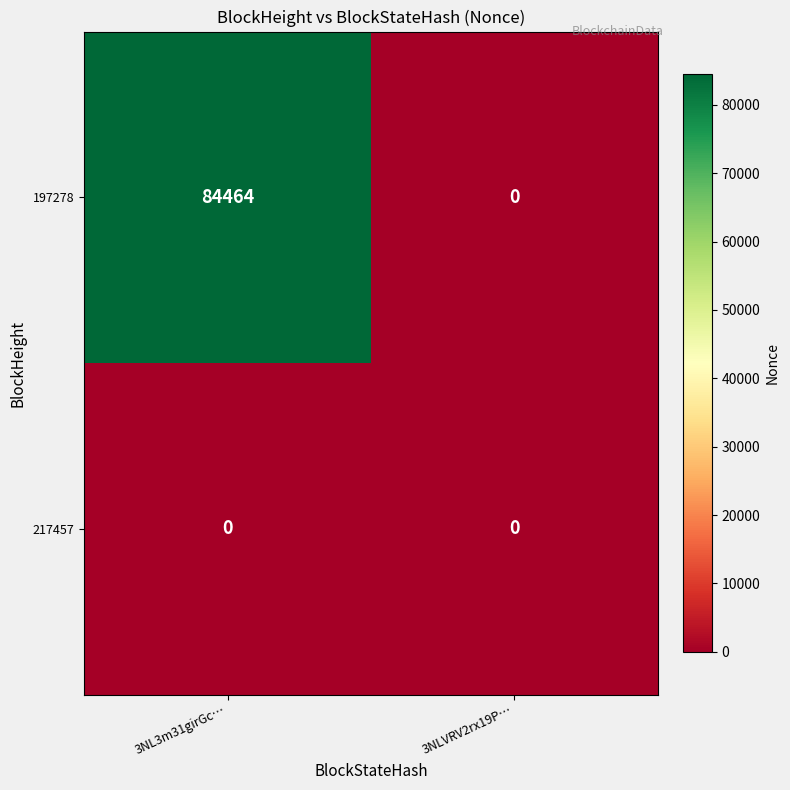

Between 3NL3m31girGc… and 3NLVRV2rx19P…, which series saw the biggest shift?

197278